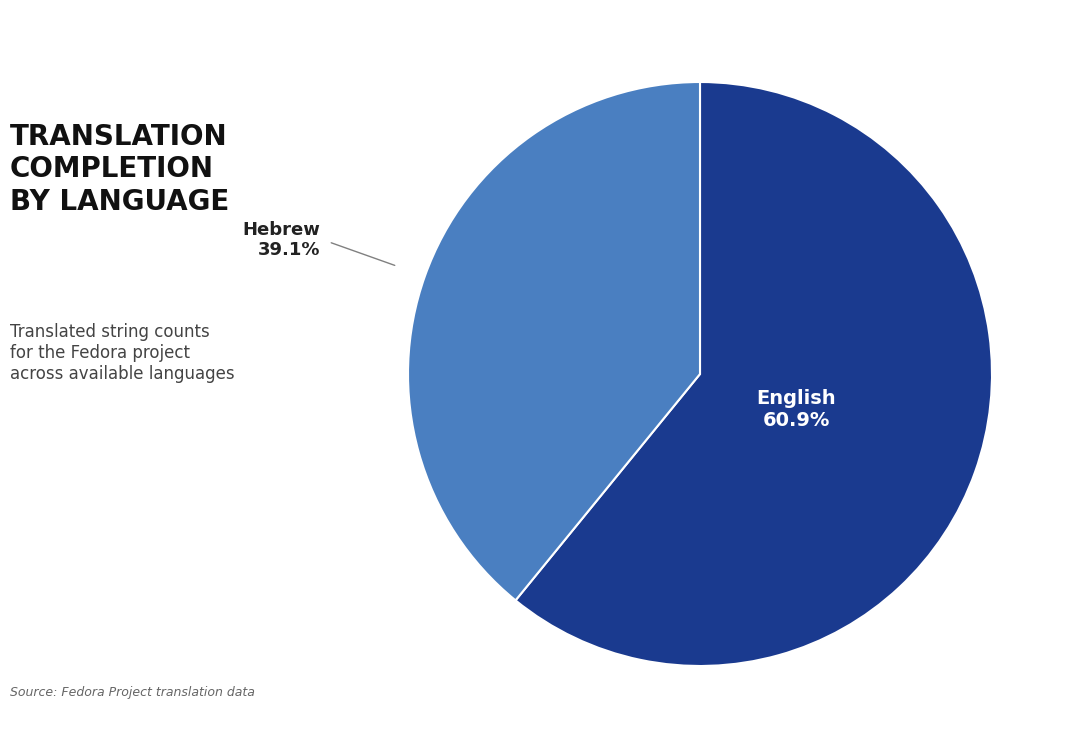

Is there any slice that represents more than half of the pie?

Yes